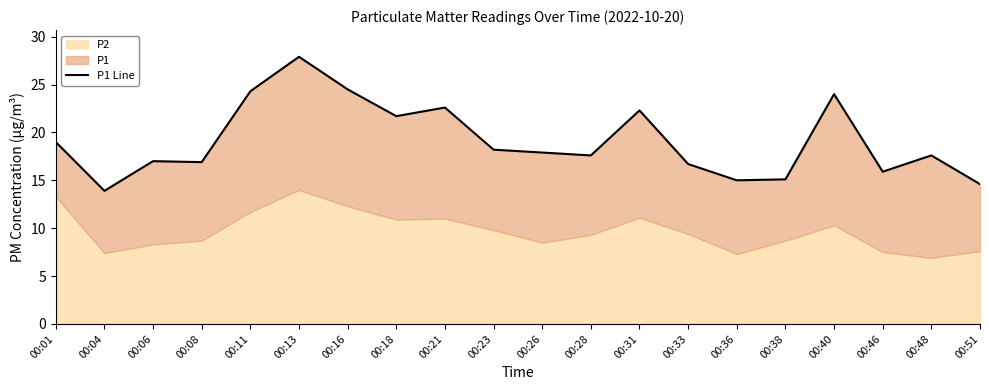

Which has a higher value, 00:31 or 00:01?

00:31